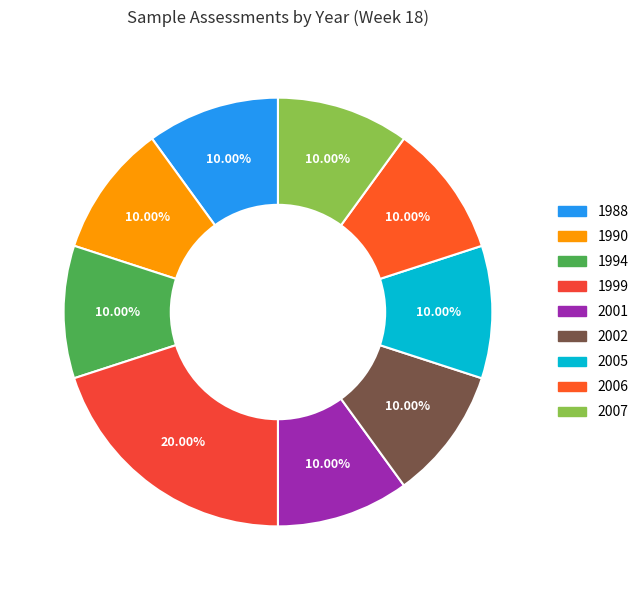

How many slices are in this pie chart?

9